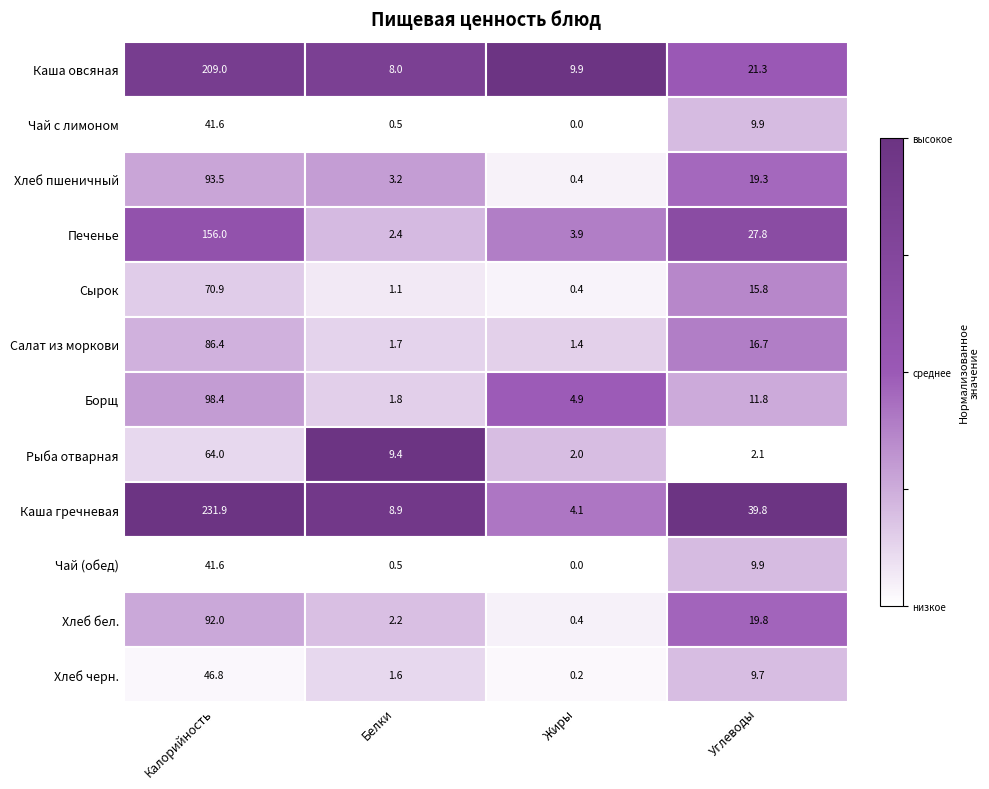

Which series has the widest spread of values?

Каша гречневая